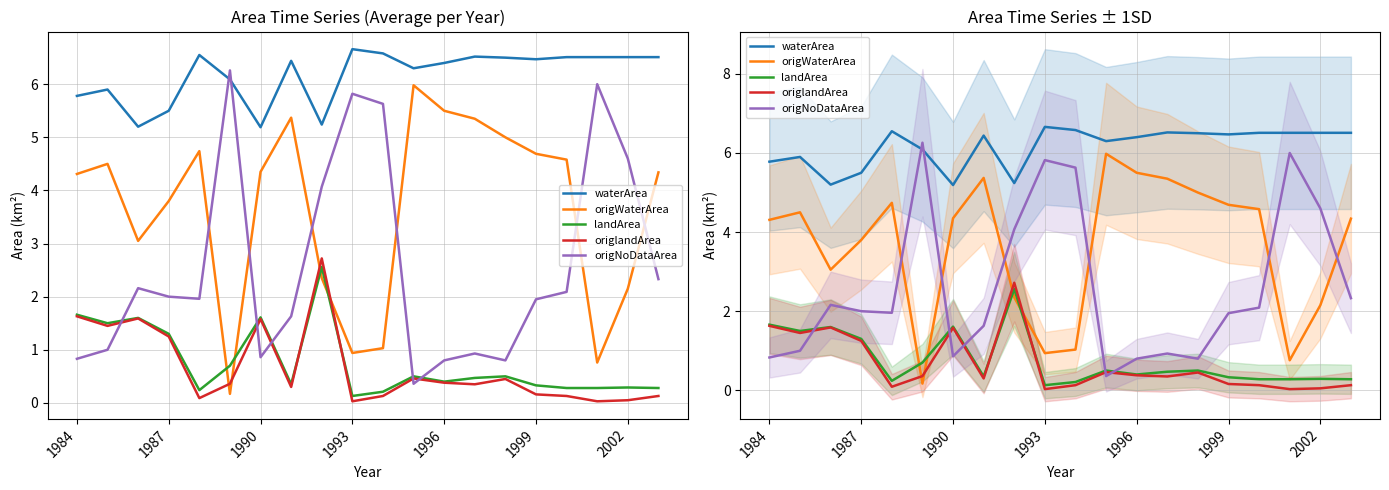

The value of landArea at 13 is 0.5. True or false?

True